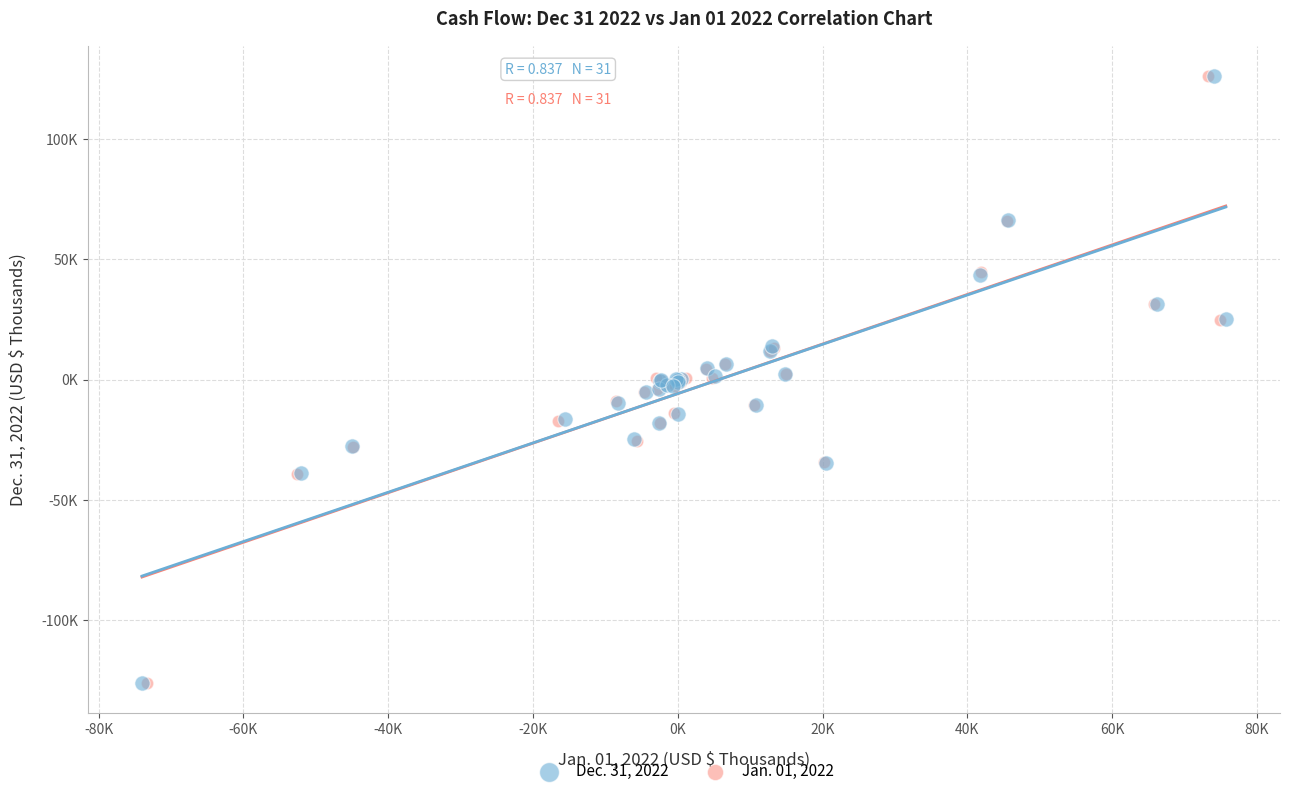

What are all the series names shown in the legend?

Dec. 31, 2022, Jan. 01, 2022